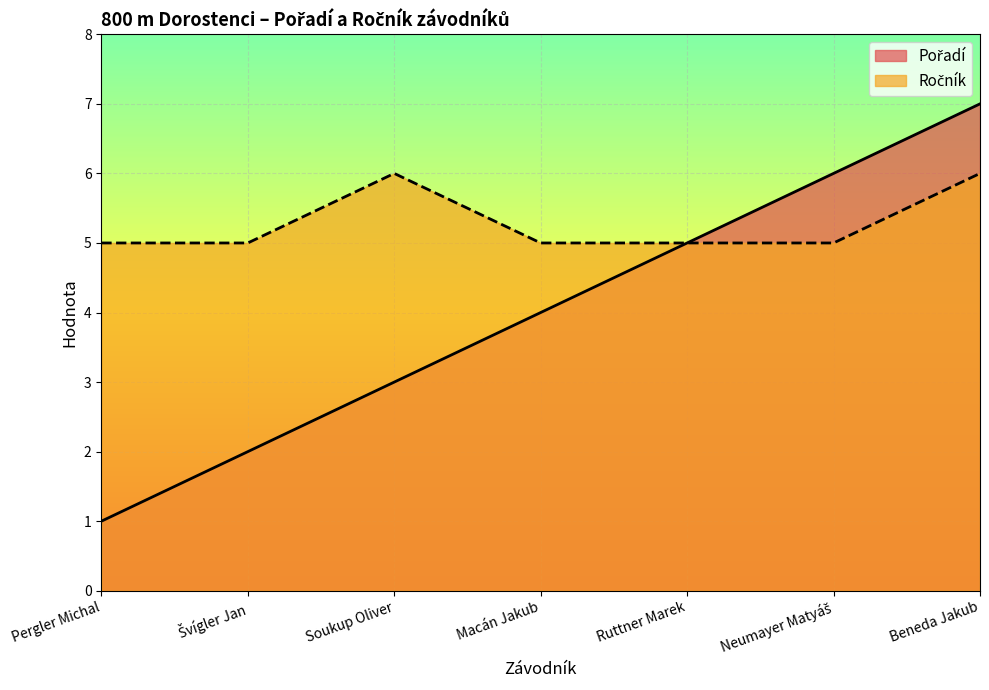

How many Ročník values are between 5 and 6?

7